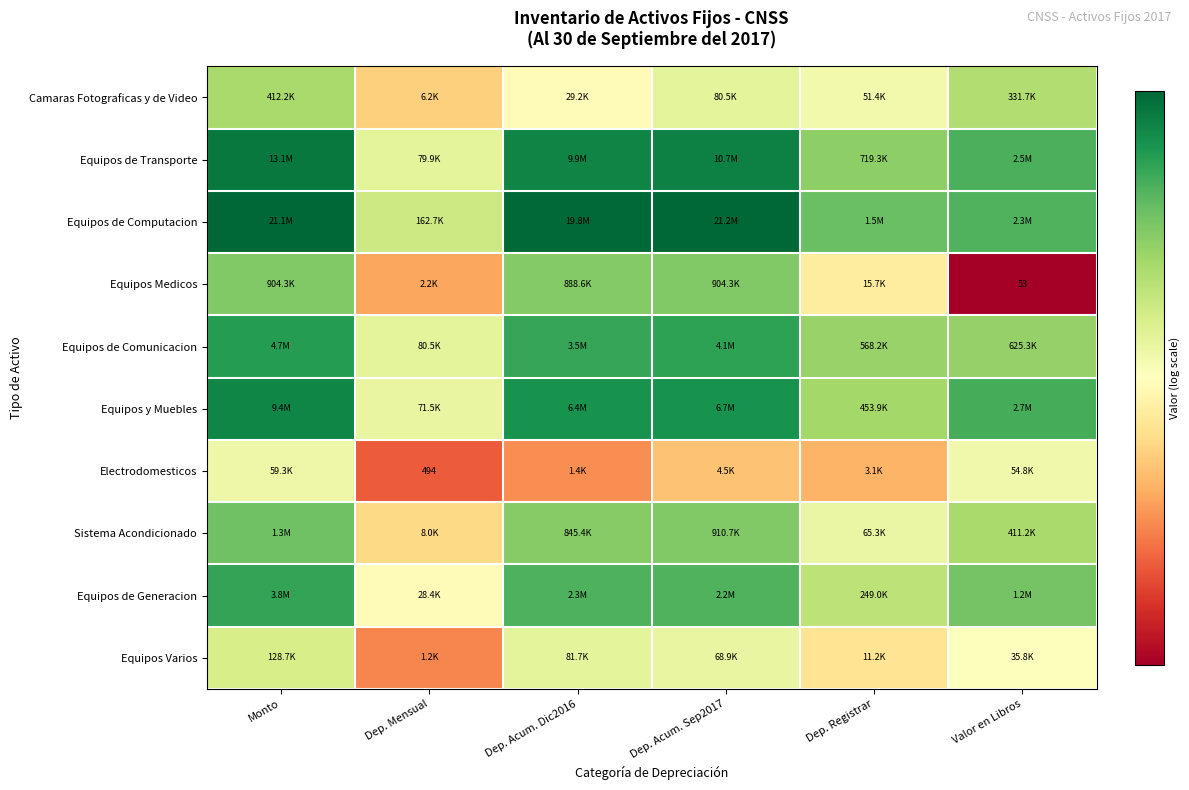

At which label does Equipos Medicos reach its peak?

Monto